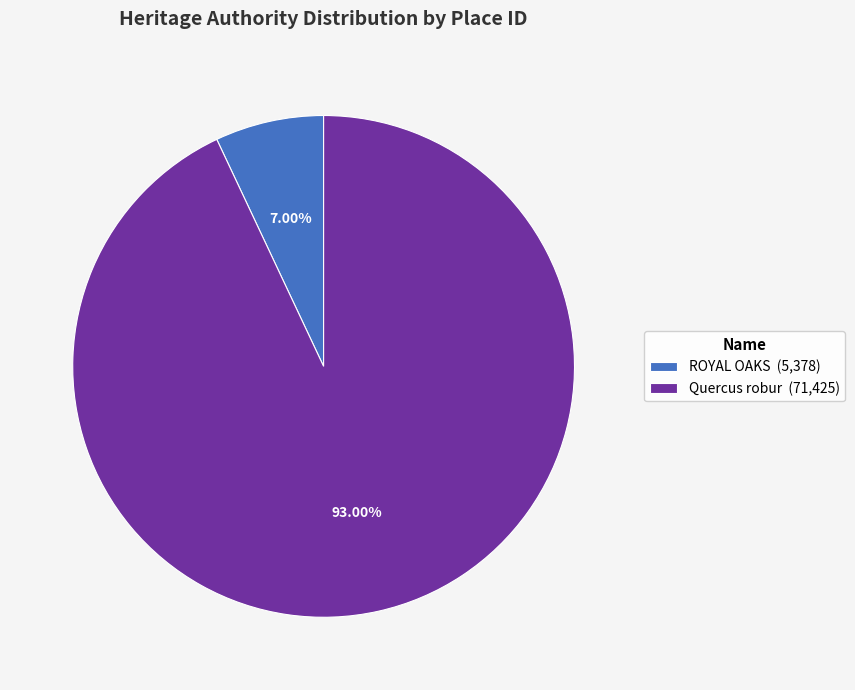

To the nearest percent, what is the average slice percentage?

50%